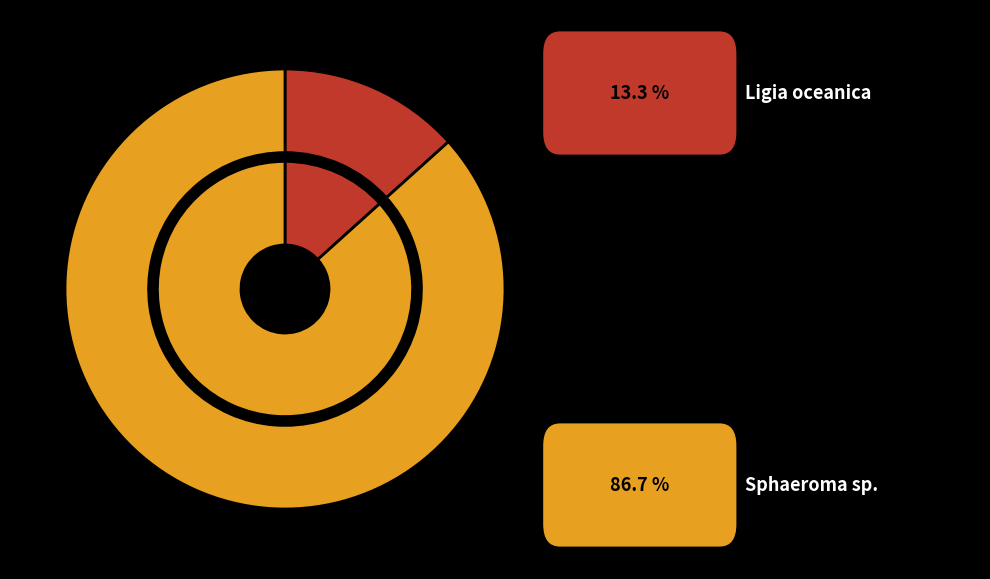

Which category accounts for the majority?

Sphaeroma sp.